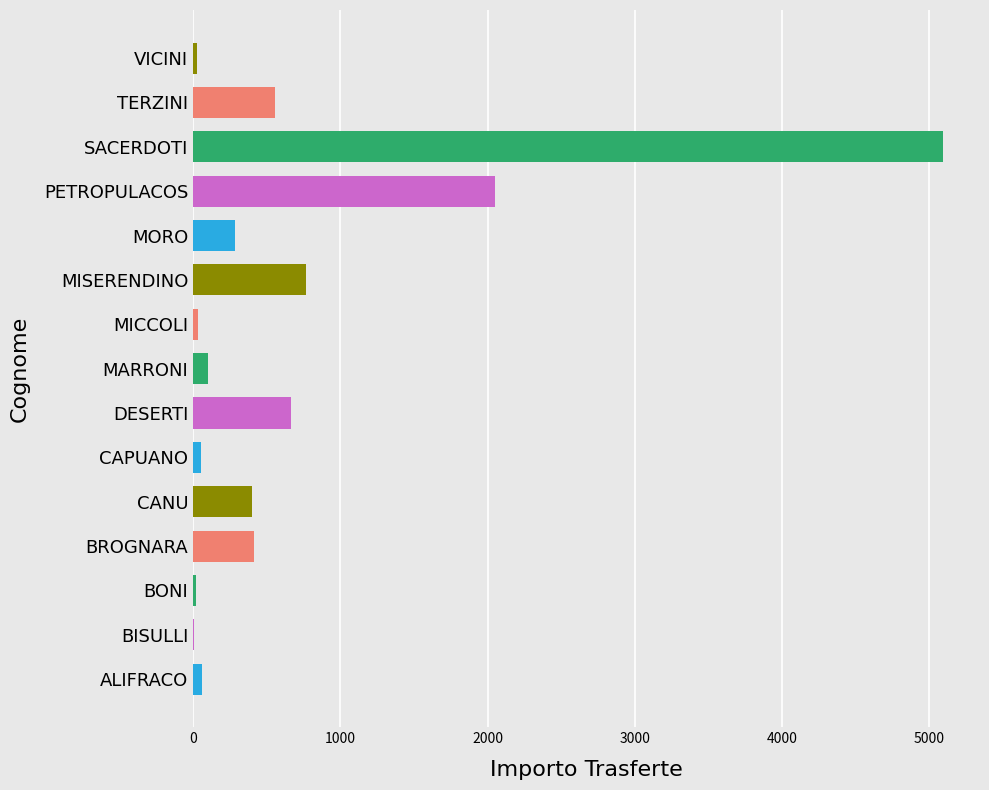

Where is the data nearest to the value 2548?

PETROPULACOS